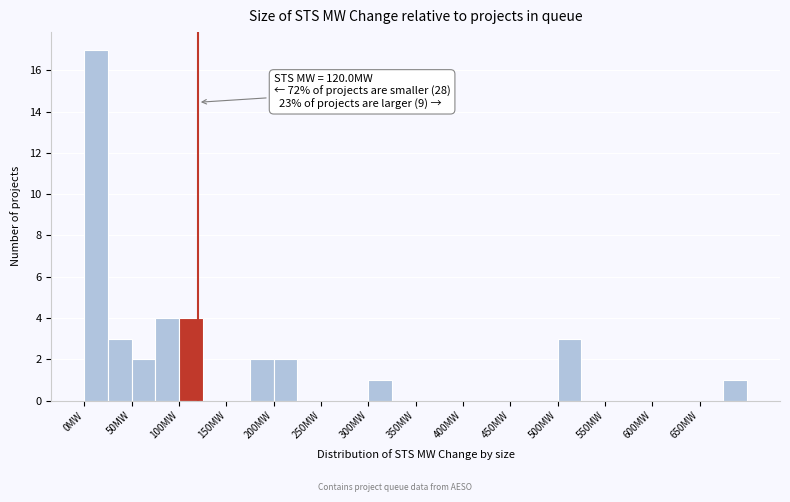

Over which range of the x-axis is the bar tallest?

0 to 25